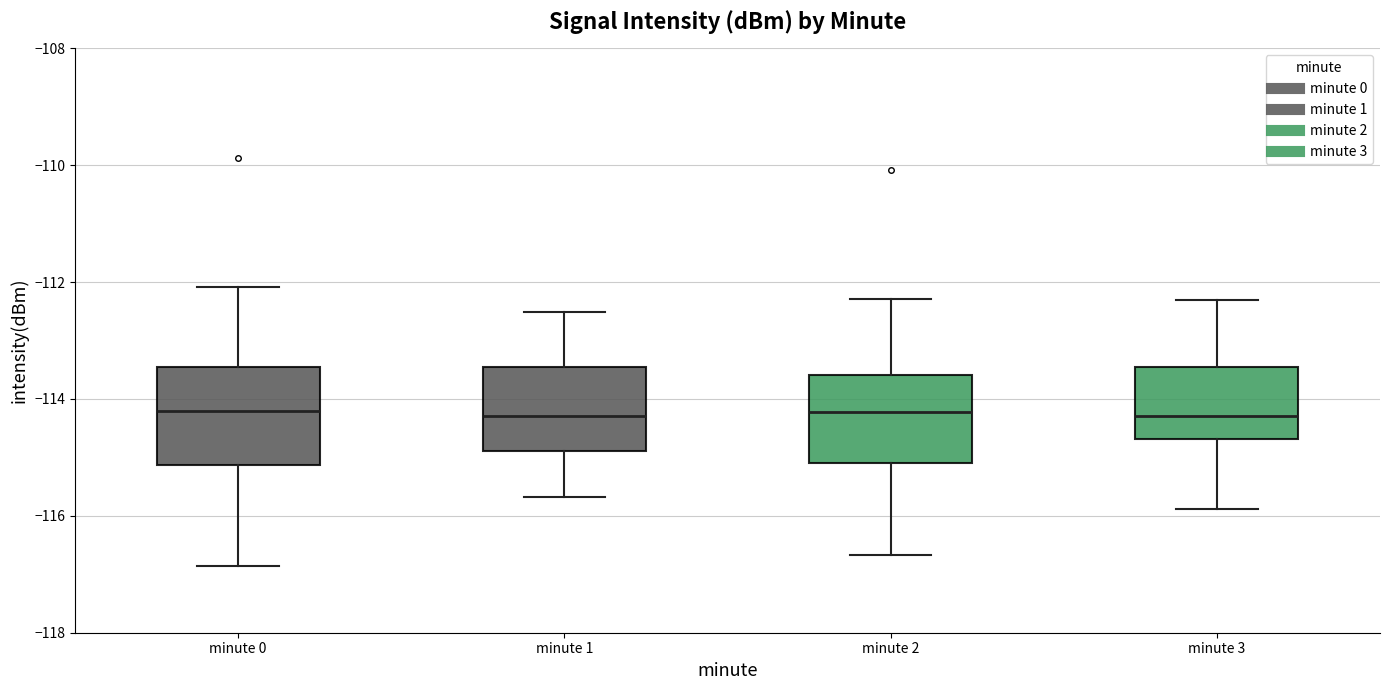

Reading left to right, transcribe this box plot: for each box, give where its median line is, the range the box spans, and where its two whiskers end, as read against the y-axis. The values are not printed on the chart, so give them approximately, as read against the axis.

minute 0: median -114.2, box -115.2 to -113.4, whiskers -116.8 to -112.0
minute 1: median -114.2, box -114.8 to -113.4, whiskers -115.6 to -112.6
minute 2: median -114.2, box -115.0 to -113.6, whiskers -116.6 to -112.2
minute 3: median -114.2, box -114.6 to -113.4, whiskers -115.8 to -112.4